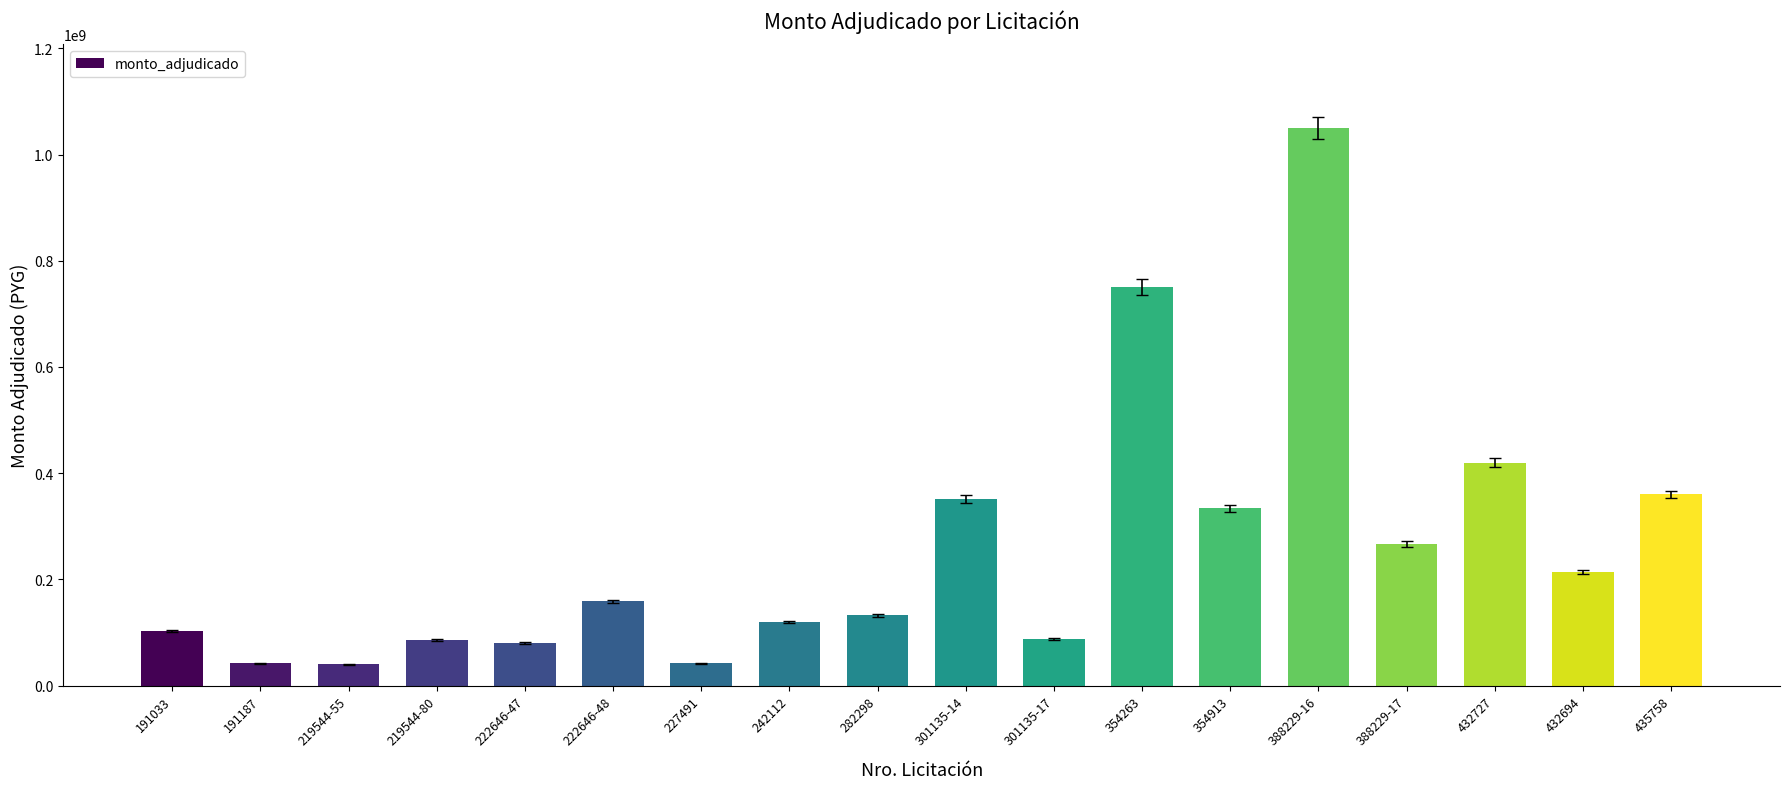

Between 222646-48 and 219544-80, which is larger?

222646-48